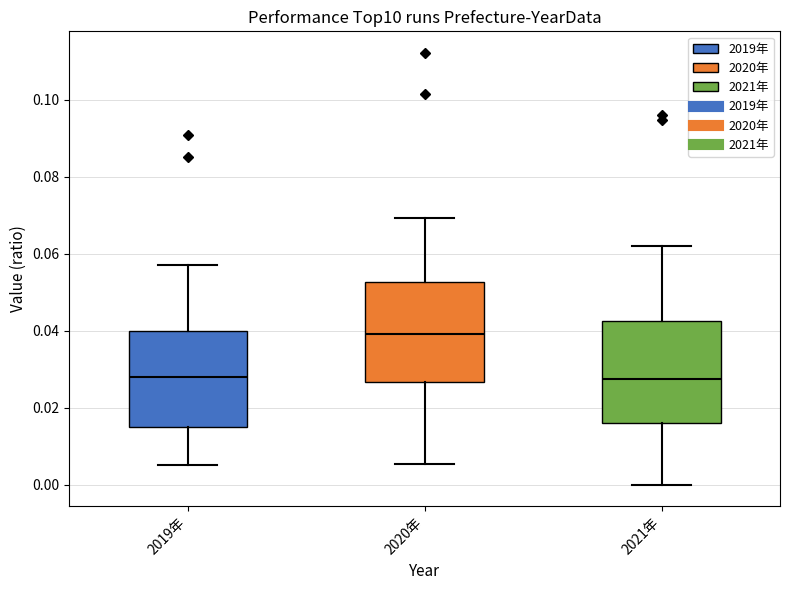

Reading left to right, read every box against the y-axis: the position of its median line, the range the box covers, and the ends of its whiskers. The values are not printed on the chart, so give them approximately, as read against the axis.

2019年: median 0.028, box 0.016 to 0.040, whiskers 0.006 to 0.058
2020年: median 0.040, box 0.026 to 0.052, whiskers 0.006 to 0.070
2021年: median 0.028, box 0.016 to 0.042, whiskers 0.000 to 0.062